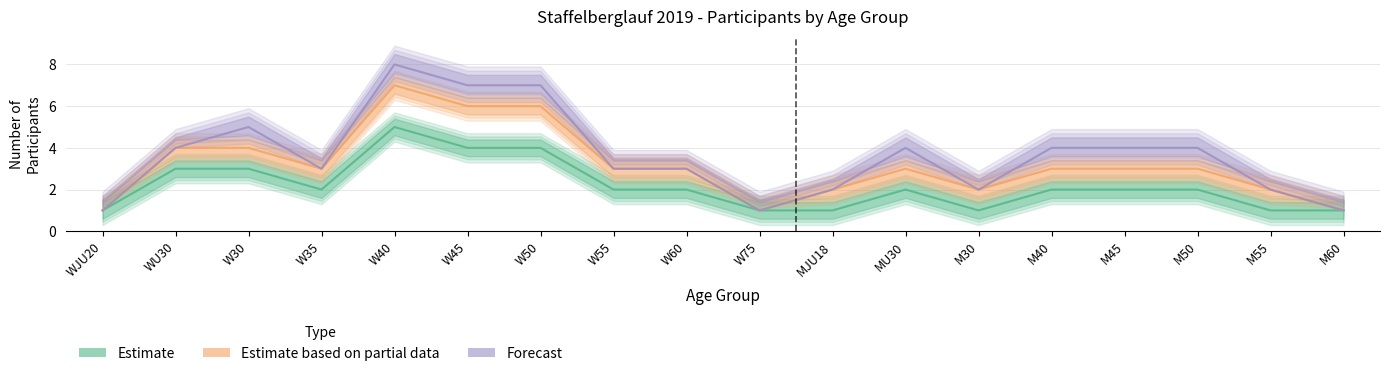

True or false: Estimate and Forecast intersect in this chart.

False